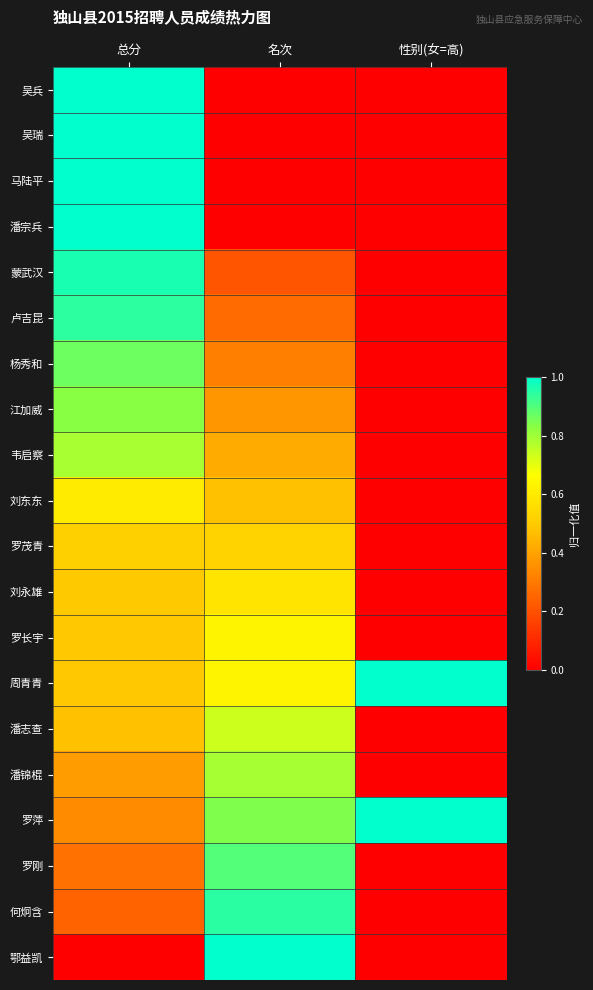

What is the difference between the highest and lowest values at 总分?

1.0